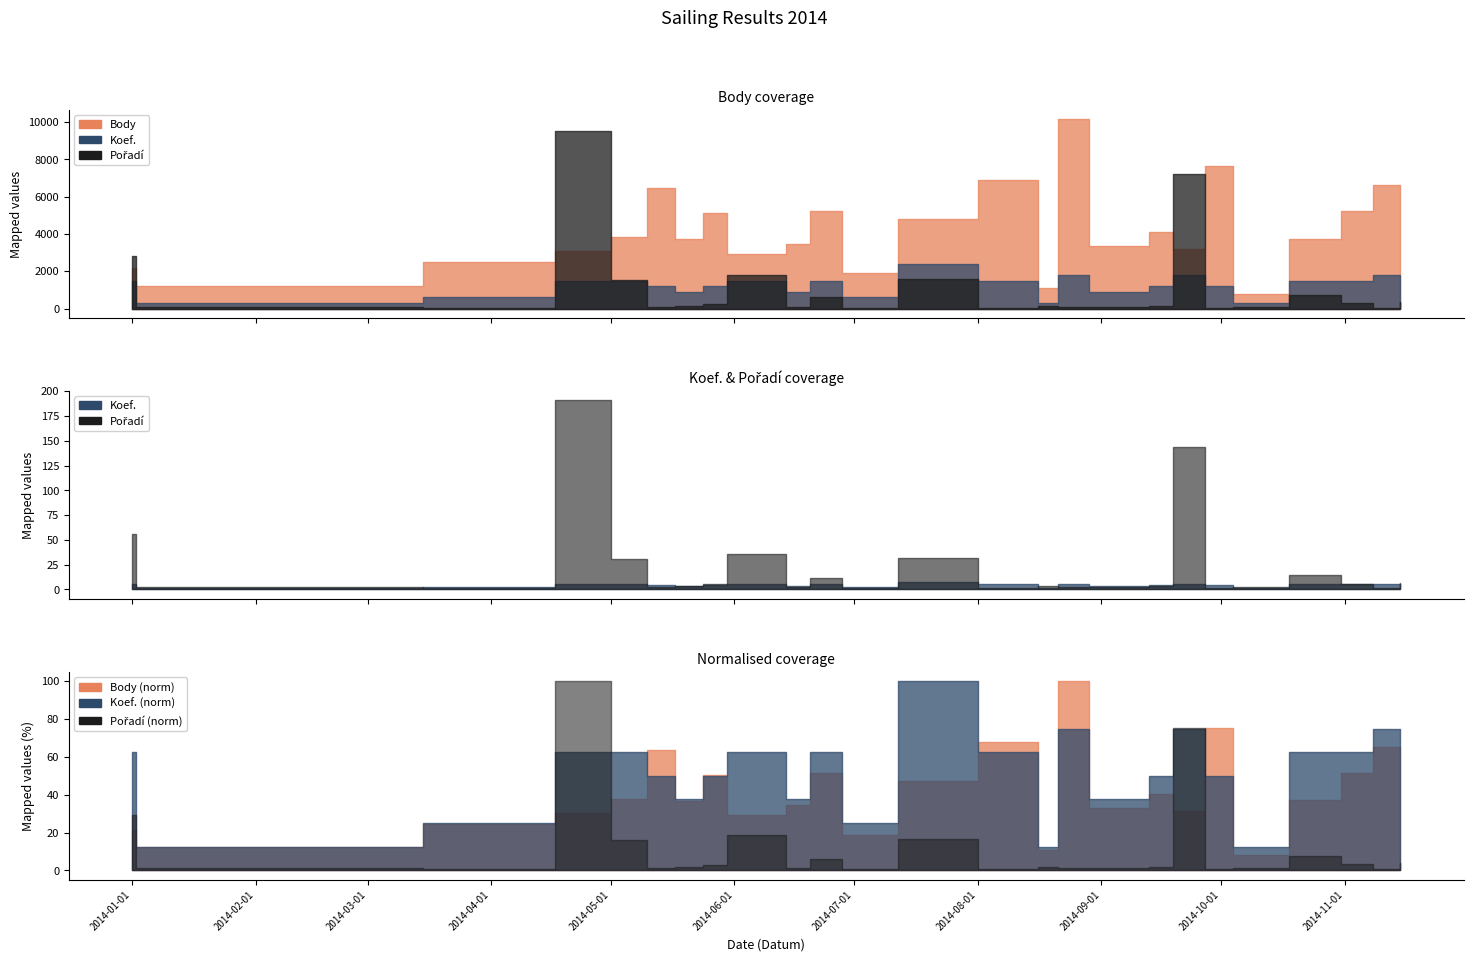

What is the difference between the highest and lowest values at 2014-08-01?

6898